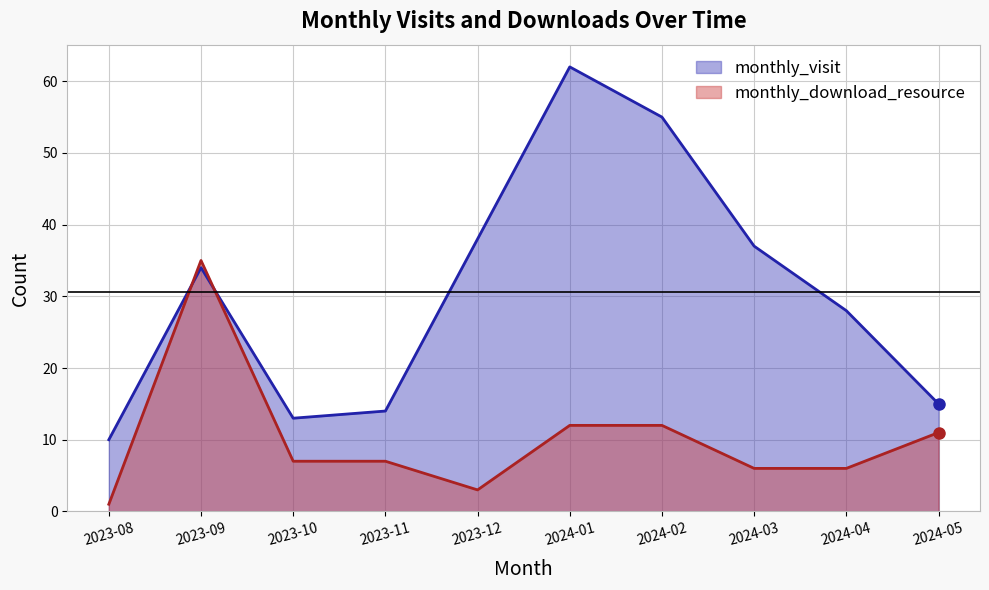

How many lines are shown in the chart?

2